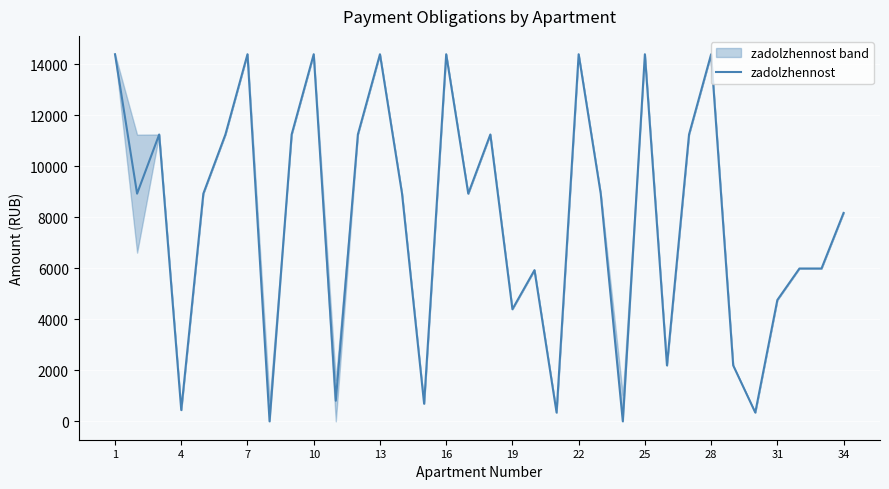

What is the highest value of the zadolzhennost series?

14398.0